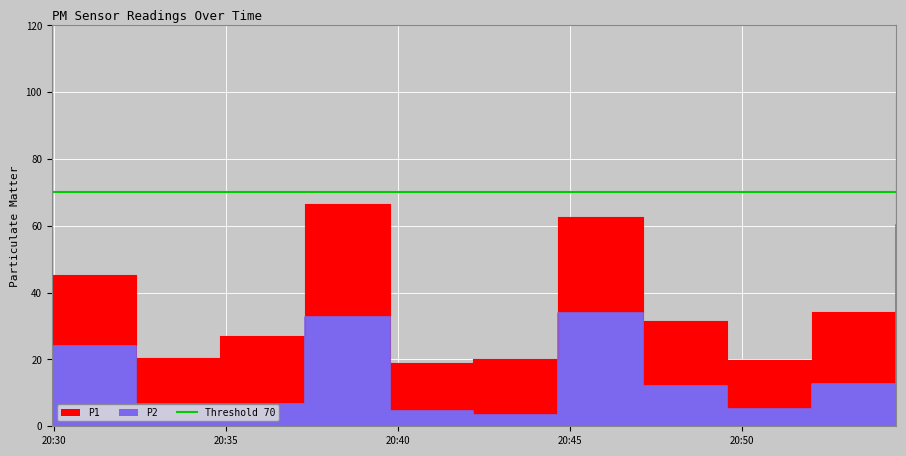

Which series has the largest range (max minus min)?

P1